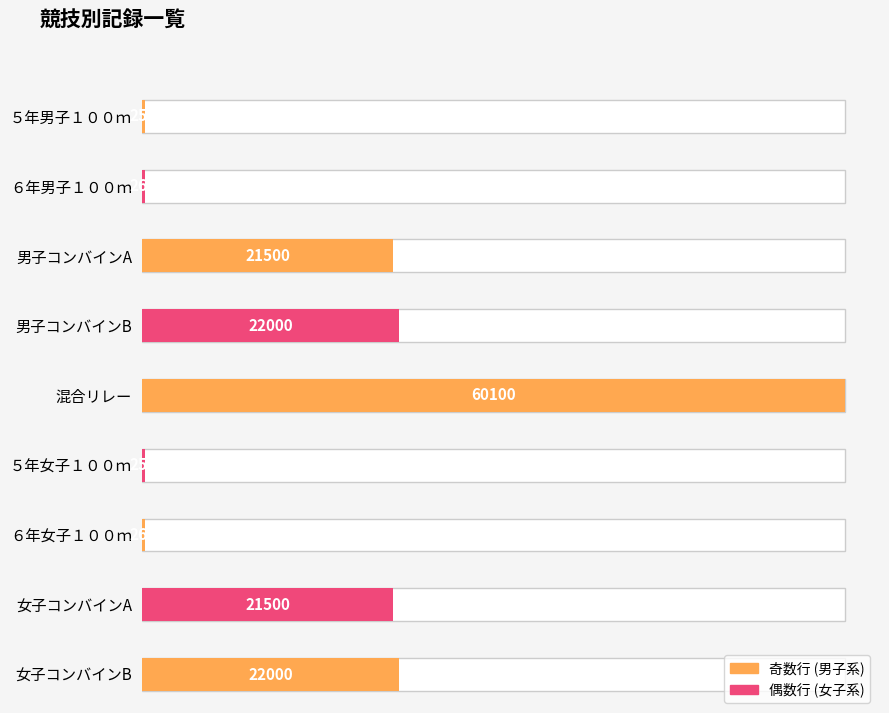

Rank the categories by value from highest to lowest.

混合リレー, 男子コンバインB, 女子コンバインB, 男子コンバインA, 女子コンバインA, ６年男子１００ｍ, ６年女子１００ｍ, ５年男子１００ｍ, ５年女子１００ｍ